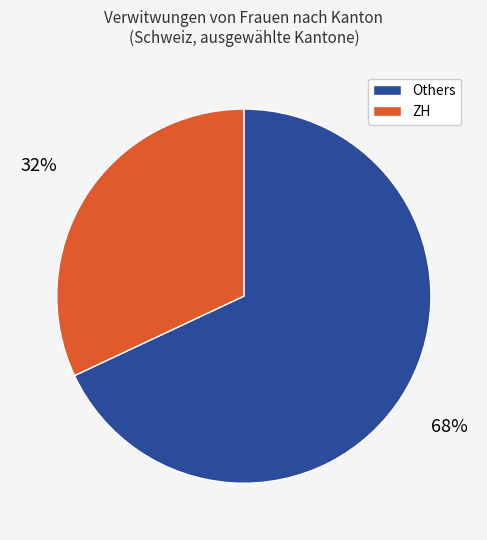

Is there a majority slice in this chart?

Yes